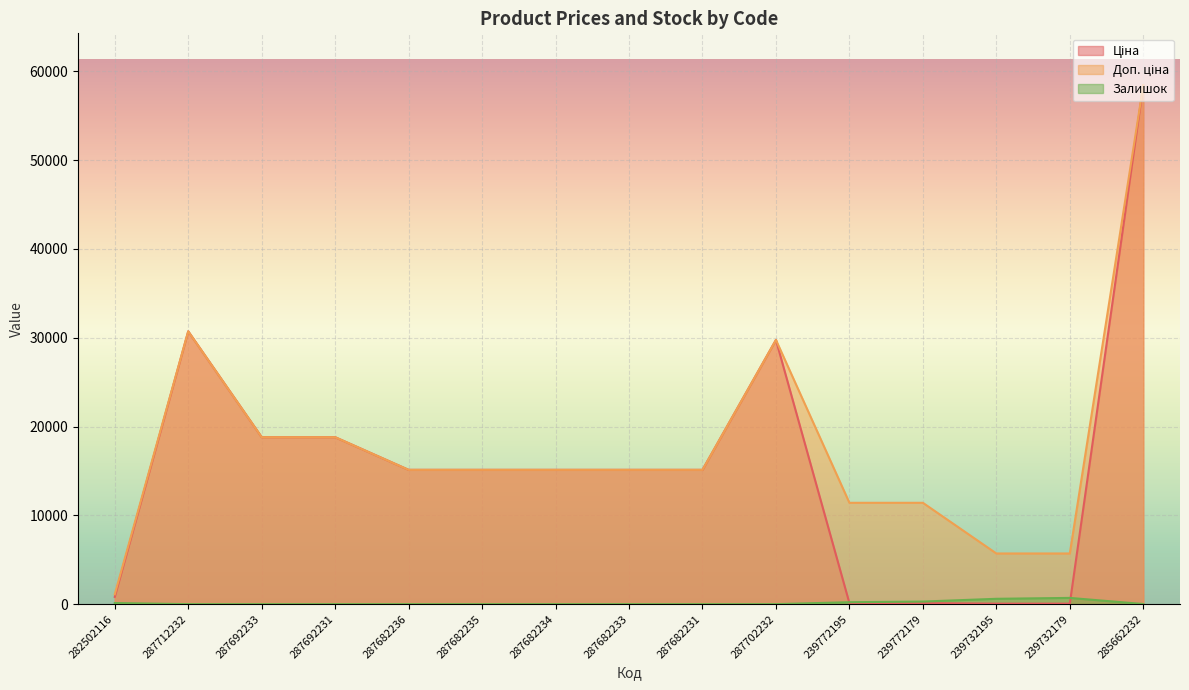

At which label does Доп. ціна reach its minimum?

282502116